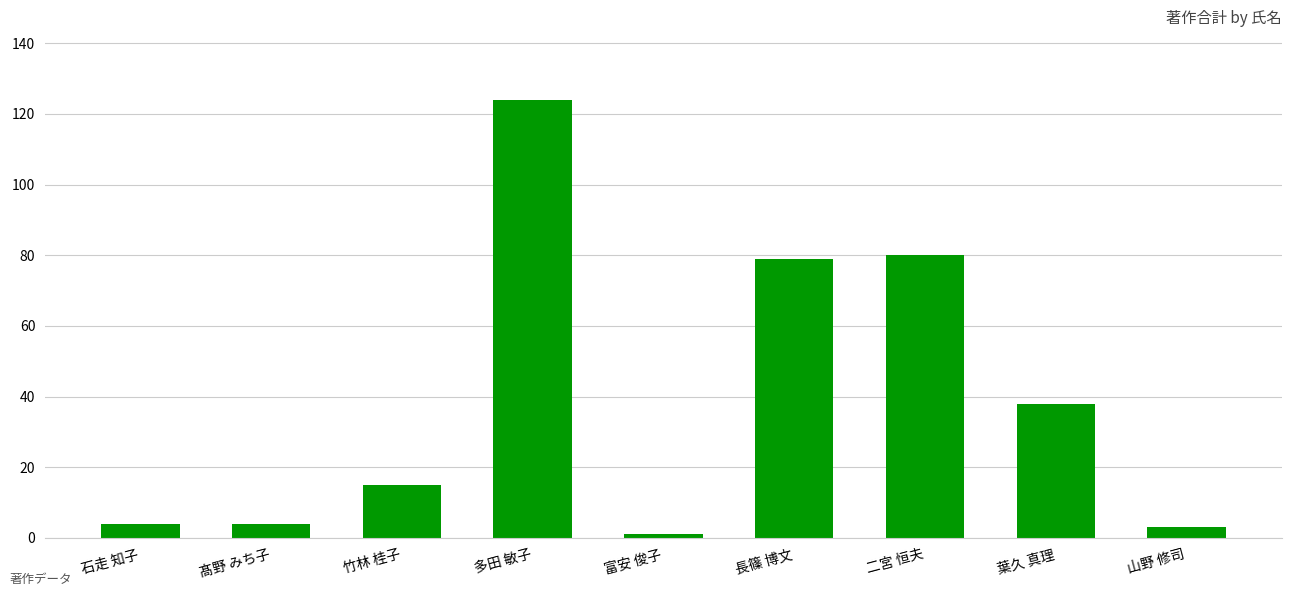

The value at 竹林 桂子 is 24. True or false?

False